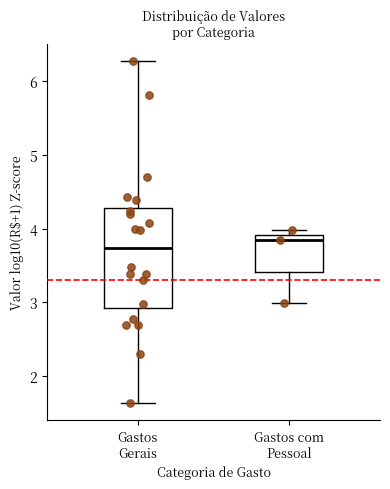

Where does the median line of the box for Gastos com Pessoal sit on the y-axis? The values are not printed on the chart, so give them approximately, as read against the axis.

3.8